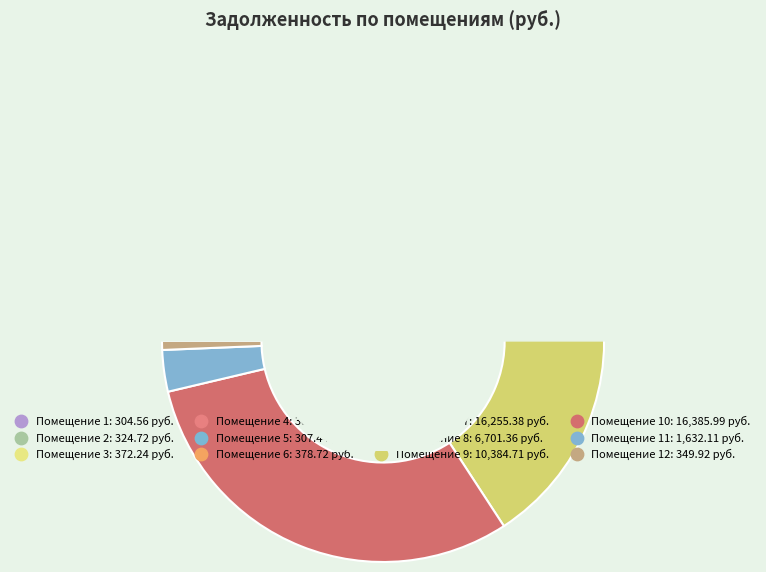

Is there any slice that represents more than half of the pie?

No